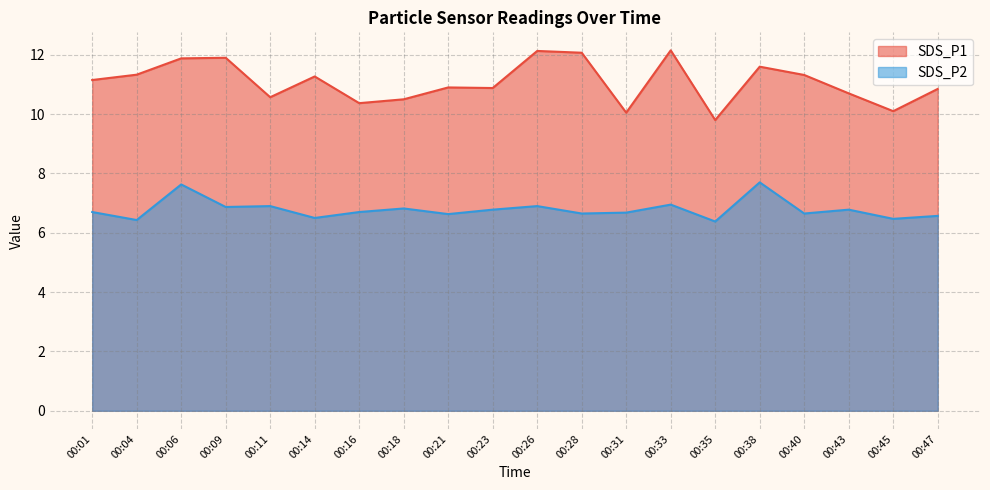

Is it true that SDS_P2 equals 6.8 at 00:23?

True